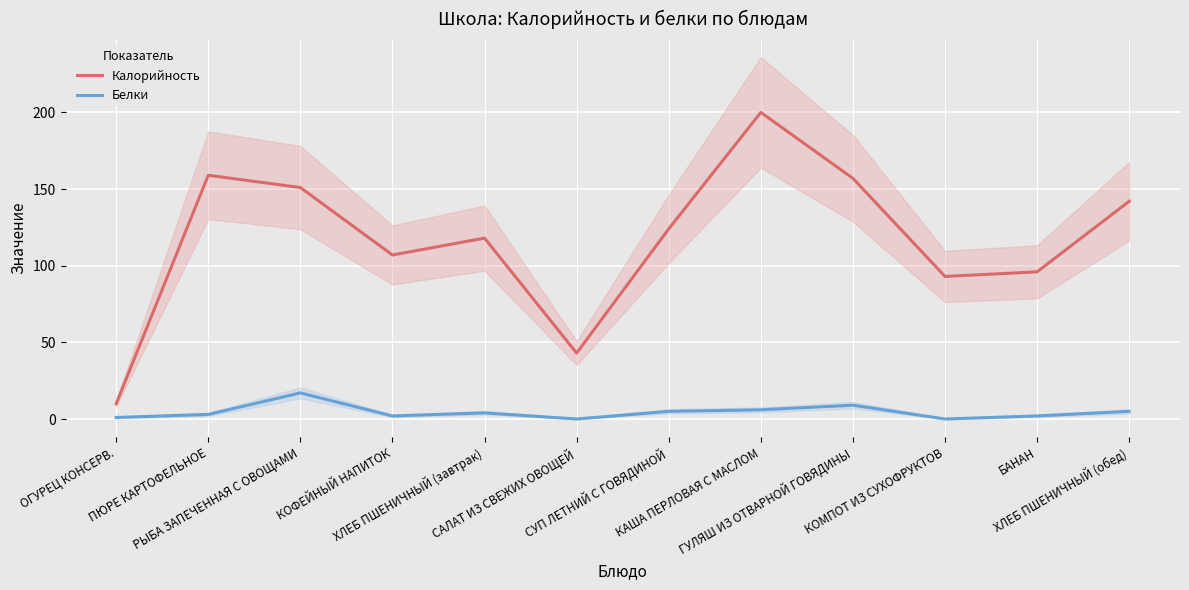

Which series has the largest total across all categories?

Калорийность